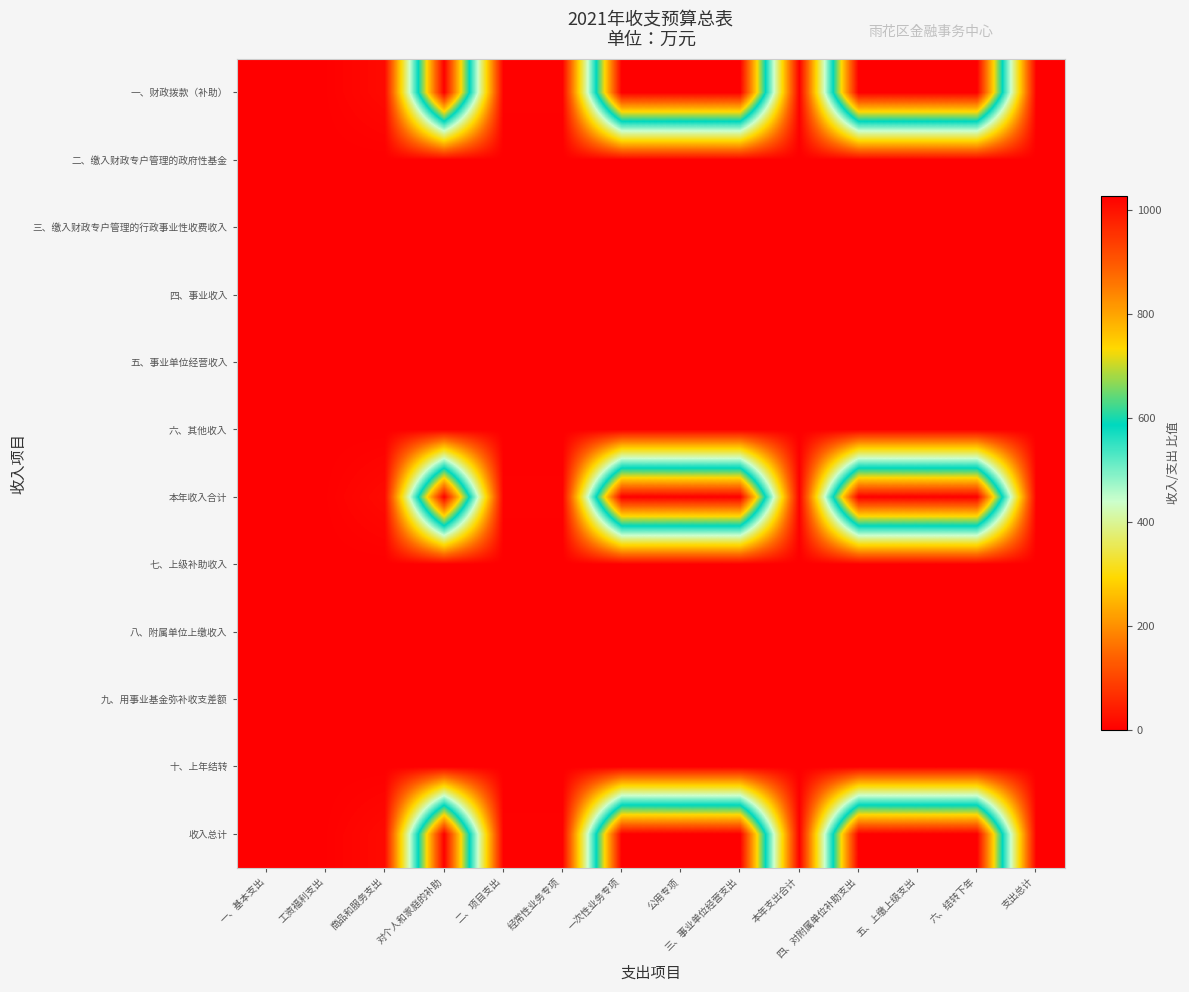

Reading left to right, transcribe all the data shown in this chart.

一、财政拨款（补助）: 一、基本支出=1.5	工资福利支出=1.7	商品和服务支出=16.1	对个人和家庭的补助=1026.4	二、项目支出=2.9	经常性业务专项=2.9	一次性业务专项=1026.4	公用专项=1026.4	三、事业单位经营支出=1026.4	本年支出合计=1.0	四、对附属单位补助支出=1026.4	五、上缴上级支出=1026.4	六、结转下年=1026.4	支出总计=1.0
二、缴入财政专户管理的政府性基金: 一、基本支出=0.0	工资福利支出=0.0	商品和服务支出=0.0	对个人和家庭的补助=0.0	二、项目支出=0.0	经常性业务专项=0.0	一次性业务专项=0.0	公用专项=0.0	三、事业单位经营支出=0.0	本年支出合计=0.0	四、对附属单位补助支出=0.0	五、上缴上级支出=0.0	六、结转下年=0.0	支出总计=0.0
三、缴入财政专户管理的行政事业性收费收入: 一、基本支出=0.0	工资福利支出=0.0	商品和服务支出=0.0	对个人和家庭的补助=0.0	二、项目支出=0.0	经常性业务专项=0.0	一次性业务专项=0.0	公用专项=0.0	三、事业单位经营支出=0.0	本年支出合计=0.0	四、对附属单位补助支出=0.0	五、上缴上级支出=0.0	六、结转下年=0.0	支出总计=0.0
四、事业收入: 一、基本支出=0.0	工资福利支出=0.0	商品和服务支出=0.0	对个人和家庭的补助=0.0	二、项目支出=0.0	经常性业务专项=0.0	一次性业务专项=0.0	公用专项=0.0	三、事业单位经营支出=0.0	本年支出合计=0.0	四、对附属单位补助支出=0.0	五、上缴上级支出=0.0	六、结转下年=0.0	支出总计=0.0
五、事业单位经营收入: 一、基本支出=0.0	工资福利支出=0.0	商品和服务支出=0.0	对个人和家庭的补助=0.0	二、项目支出=0.0	经常性业务专项=0.0	一次性业务专项=0.0	公用专项=0.0	三、事业单位经营支出=0.0	本年支出合计=0.0	四、对附属单位补助支出=0.0	五、上缴上级支出=0.0	六、结转下年=0.0	支出总计=0.0
六、其他收入: 一、基本支出=0.0	工资福利支出=0.0	商品和服务支出=0.0	对个人和家庭的补助=0.0	二、项目支出=0.0	经常性业务专项=0.0	一次性业务专项=0.0	公用专项=0.0	三、事业单位经营支出=0.0	本年支出合计=0.0	四、对附属单位补助支出=0.0	五、上缴上级支出=0.0	六、结转下年=0.0	支出总计=0.0
本年收入合计: 一、基本支出=1.5	工资福利支出=1.7	商品和服务支出=16.1	对个人和家庭的补助=1026.4	二、项目支出=2.9	经常性业务专项=2.9	一次性业务专项=1026.4	公用专项=1026.4	三、事业单位经营支出=1026.4	本年支出合计=1.0	四、对附属单位补助支出=1026.4	五、上缴上级支出=1026.4	六、结转下年=1026.4	支出总计=1.0
七、上级补助收入: 一、基本支出=0.0	工资福利支出=0.0	商品和服务支出=0.0	对个人和家庭的补助=0.0	二、项目支出=0.0	经常性业务专项=0.0	一次性业务专项=0.0	公用专项=0.0	三、事业单位经营支出=0.0	本年支出合计=0.0	四、对附属单位补助支出=0.0	五、上缴上级支出=0.0	六、结转下年=0.0	支出总计=0.0
八、附属单位上缴收入: 一、基本支出=0.0	工资福利支出=0.0	商品和服务支出=0.0	对个人和家庭的补助=0.0	二、项目支出=0.0	经常性业务专项=0.0	一次性业务专项=0.0	公用专项=0.0	三、事业单位经营支出=0.0	本年支出合计=0.0	四、对附属单位补助支出=0.0	五、上缴上级支出=0.0	六、结转下年=0.0	支出总计=0.0
九、用事业基金弥补收支差额: 一、基本支出=0.0	工资福利支出=0.0	商品和服务支出=0.0	对个人和家庭的补助=0.0	二、项目支出=0.0	经常性业务专项=0.0	一次性业务专项=0.0	公用专项=0.0	三、事业单位经营支出=0.0	本年支出合计=0.0	四、对附属单位补助支出=0.0	五、上缴上级支出=0.0	六、结转下年=0.0	支出总计=0.0
十、上年结转: 一、基本支出=0.0	工资福利支出=0.0	商品和服务支出=0.0	对个人和家庭的补助=0.0	二、项目支出=0.0	经常性业务专项=0.0	一次性业务专项=0.0	公用专项=0.0	三、事业单位经营支出=0.0	本年支出合计=0.0	四、对附属单位补助支出=0.0	五、上缴上级支出=0.0	六、结转下年=0.0	支出总计=0.0
收入总计: 一、基本支出=1.5	工资福利支出=1.7	商品和服务支出=16.1	对个人和家庭的补助=1026.4	二、项目支出=2.9	经常性业务专项=2.9	一次性业务专项=1026.4	公用专项=1026.4	三、事业单位经营支出=1026.4	本年支出合计=1.0	四、对附属单位补助支出=1026.4	五、上缴上级支出=1026.4	六、结转下年=1026.4	支出总计=1.0